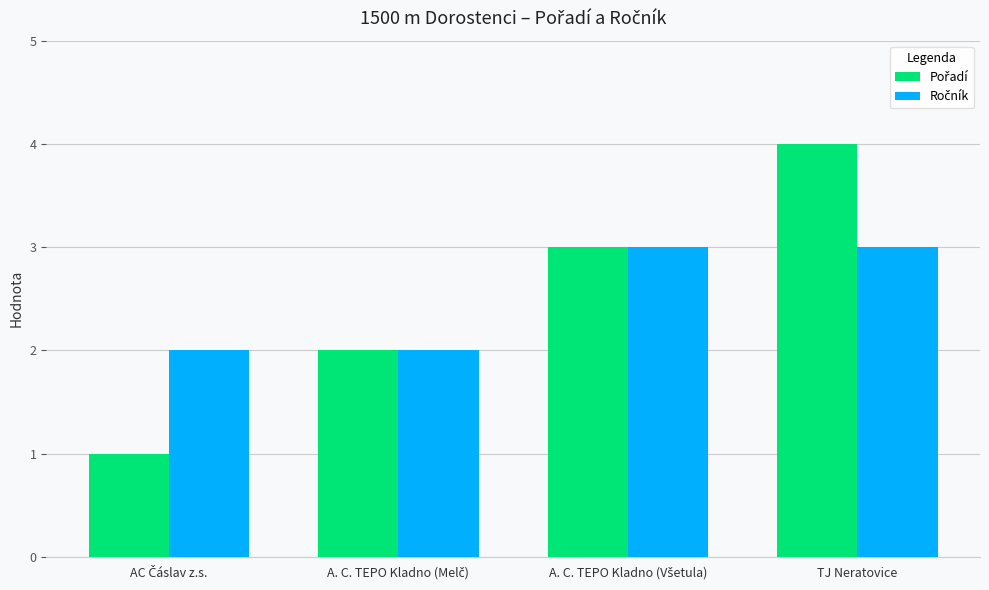

At which category is the sum across all series the highest?

TJ Neratovice